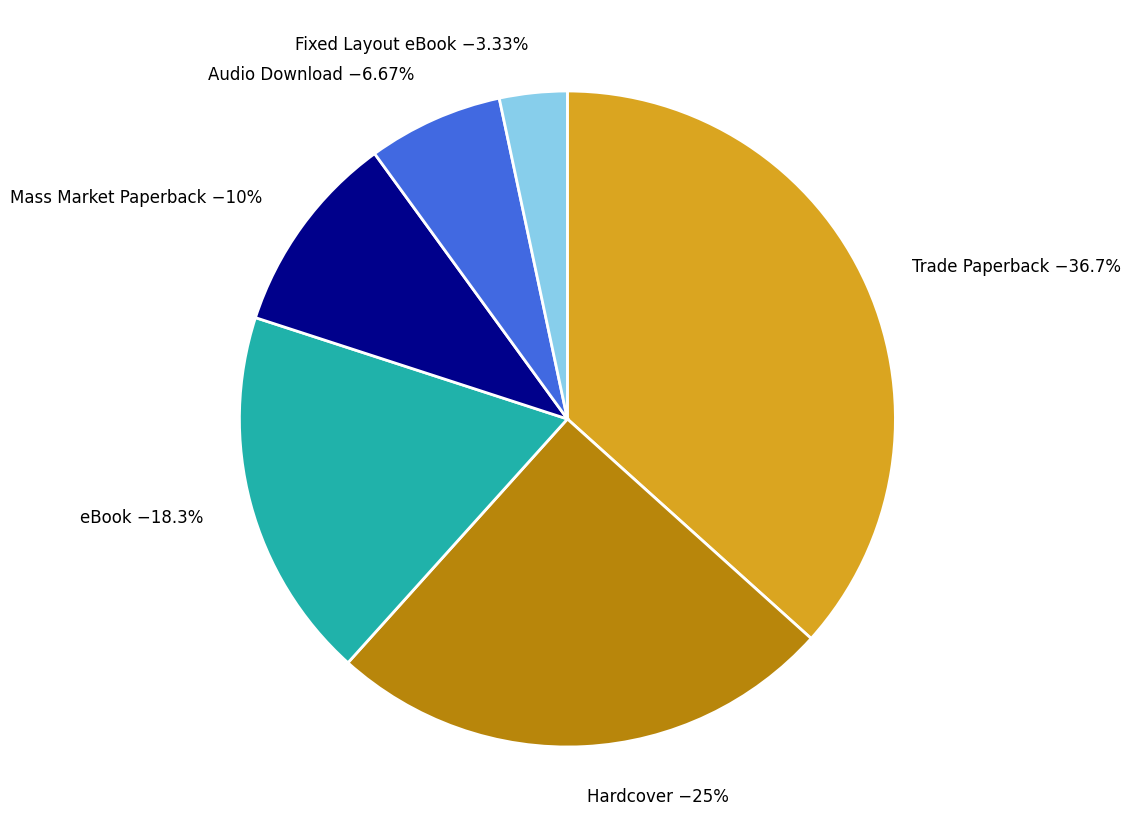

What percentage is the Fixed Layout eBook slice, to the nearest percent?

3%